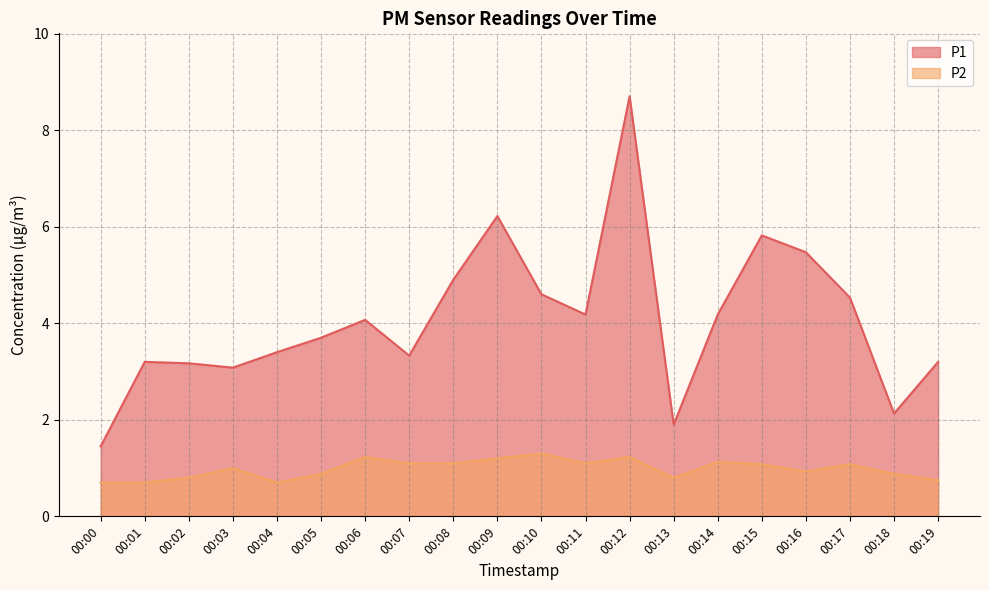

Which series changed the most between 00:04 and 00:13?

P1